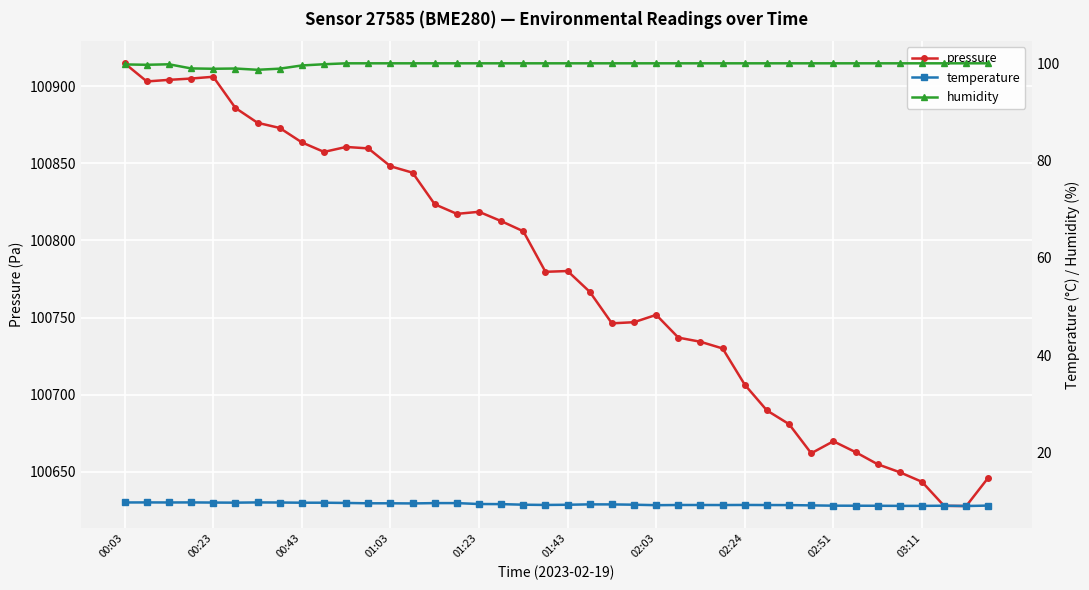

What is the difference between the second highest and minimum values in the humidity series?

1.3